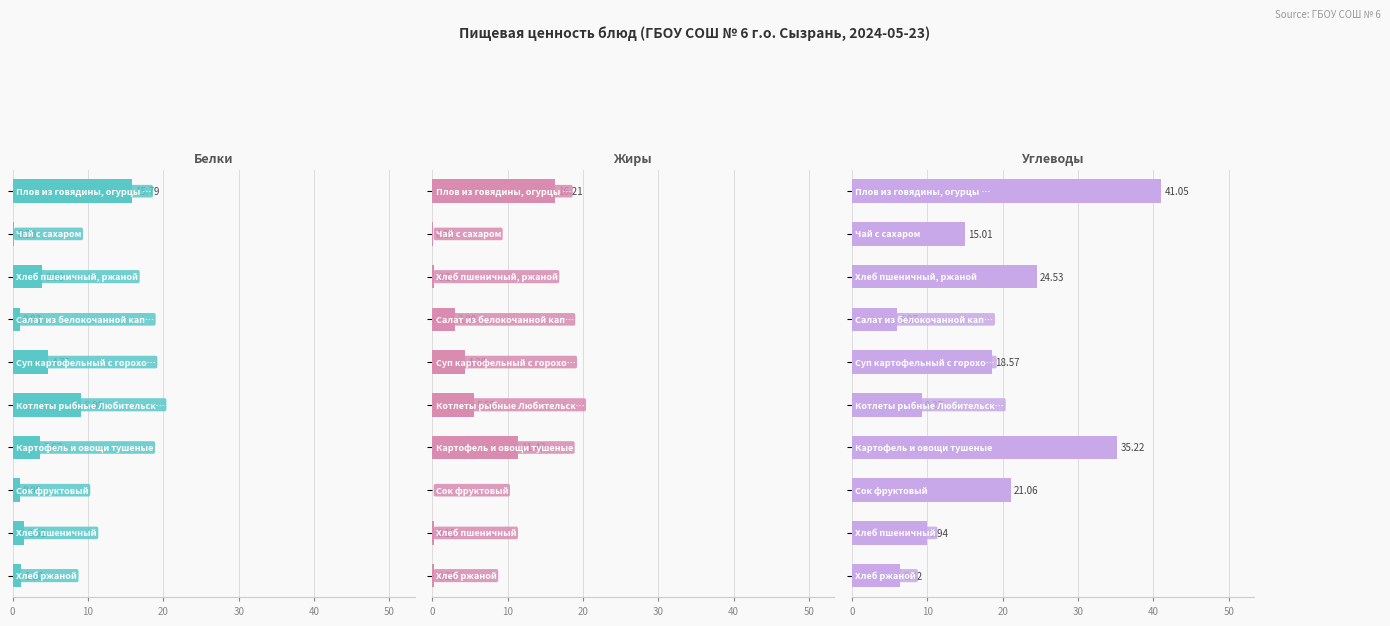

Reading left to right, list all the values displayed in this chart.

Белки: 15.8	0.2	3.9	0.9	4.7	9.1	3.7	0.9	1.5	1.1
Жиры: 16.2	0.1	0.2	3.0	4.3	5.5	11.4	0.0	0.2	0.2
Углеводы: 41.0	15.0	24.5	6.0	18.6	9.3	35.2	21.1	9.9	6.4